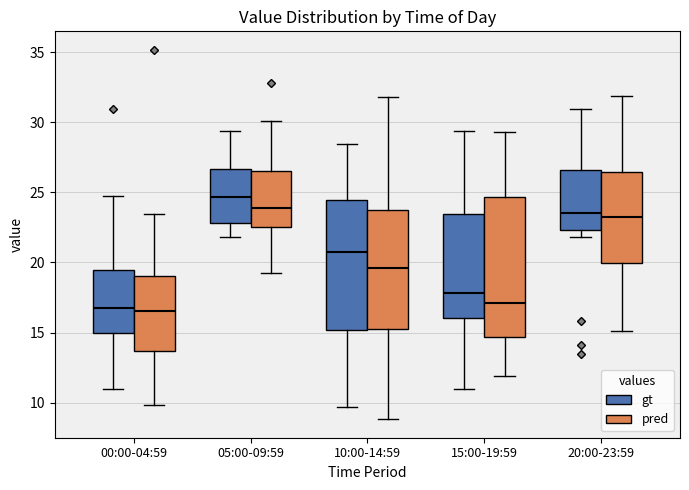

Which box's median line is the highest?

05:00-09:59 (gt)